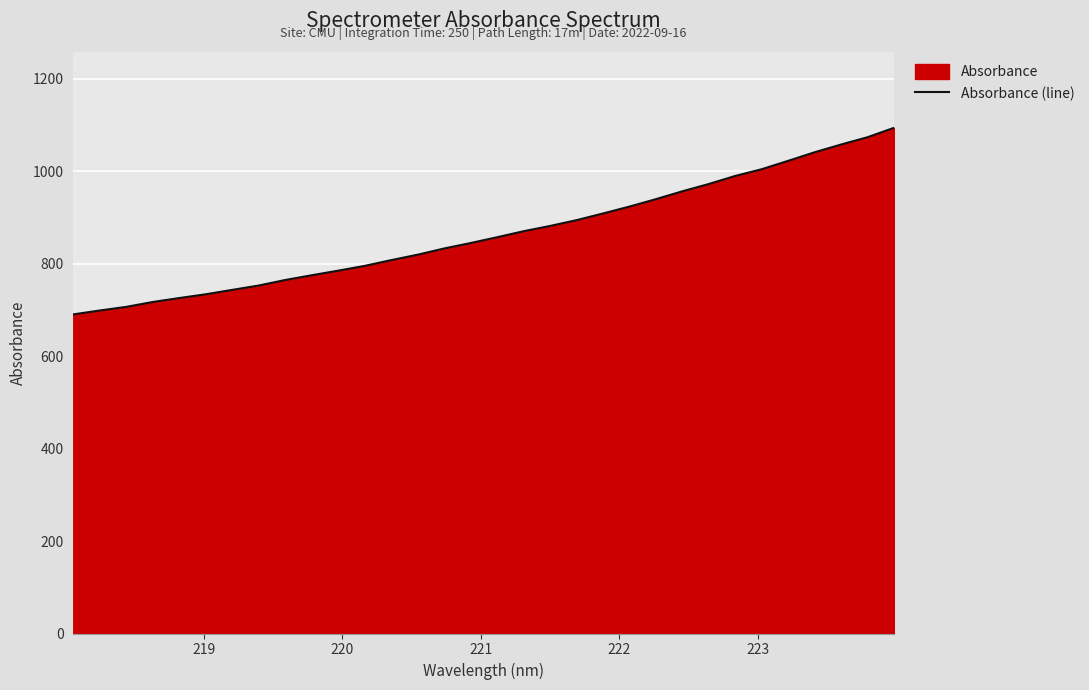

What is the greatest value displayed?

1093.7